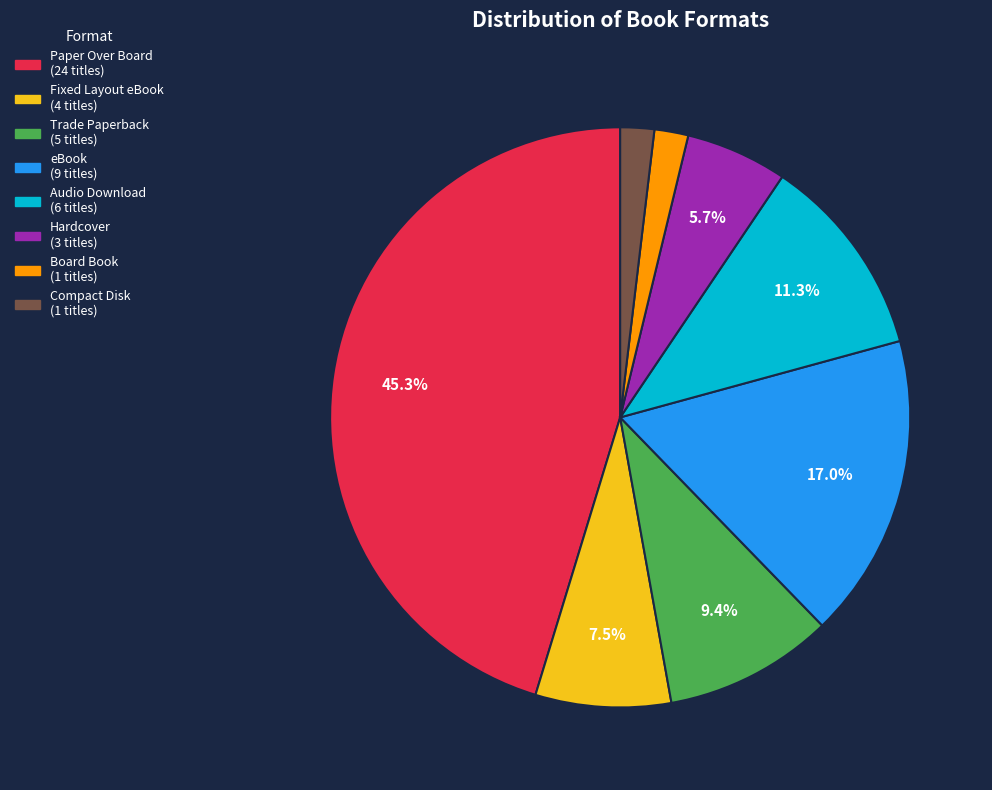

To the nearest percent, what portion does Hardcover represent?

6%